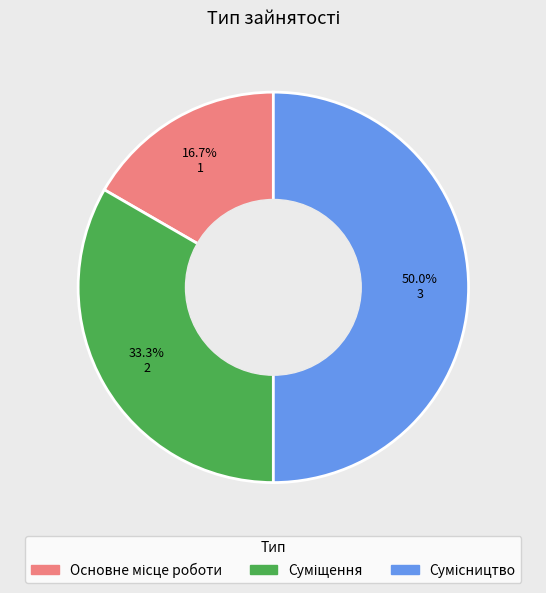

What is the change in value from Основне місце роботи to Сумісництво?

+2